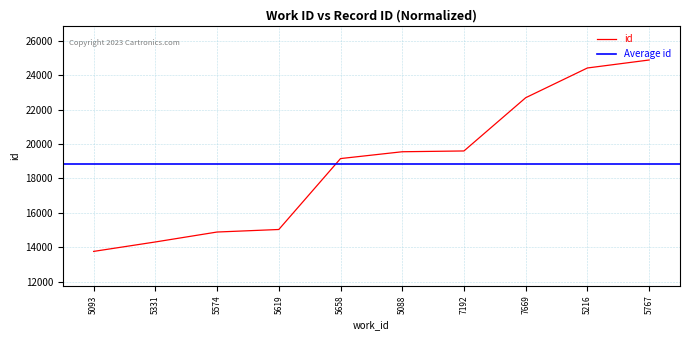

How many values exceed 19550?

4